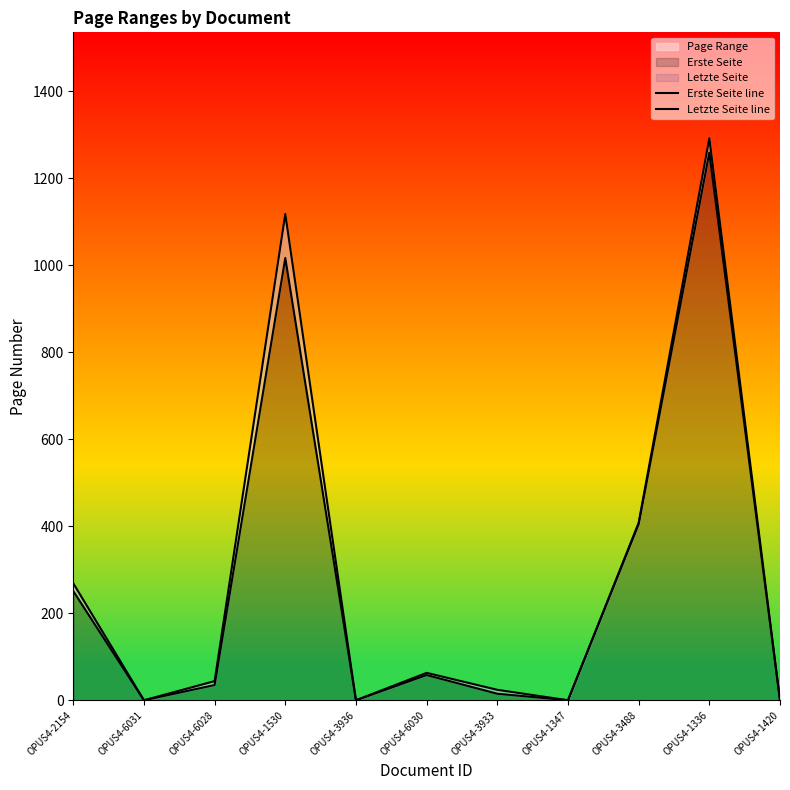

True or false: Letzte Seite line and Erste Seite line intersect in this chart.

False